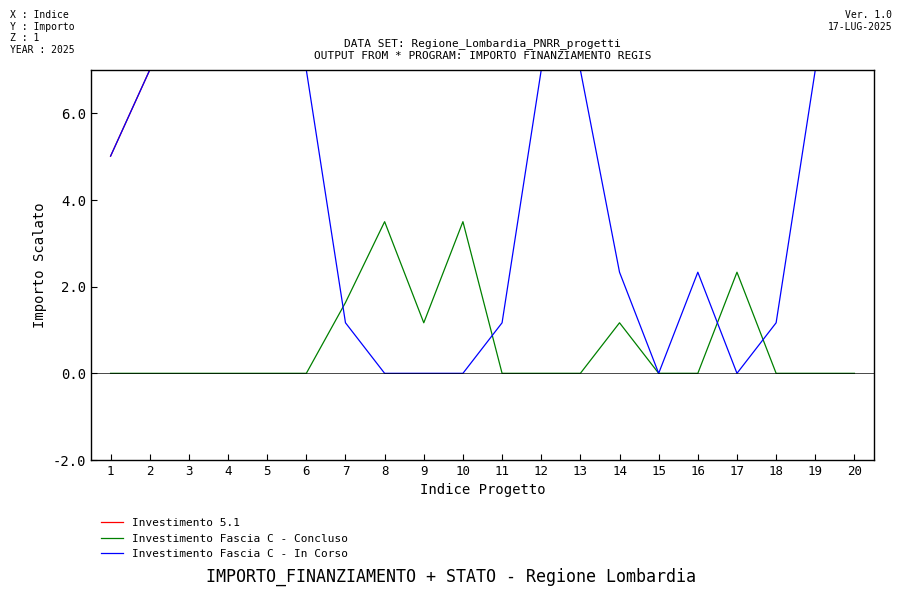

What is the spread (max minus min) of values at 1?

5.0